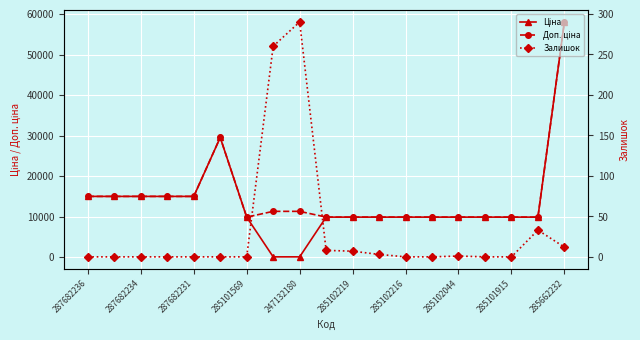

What is the lowest value of the Доп. ціна series?

9908.5